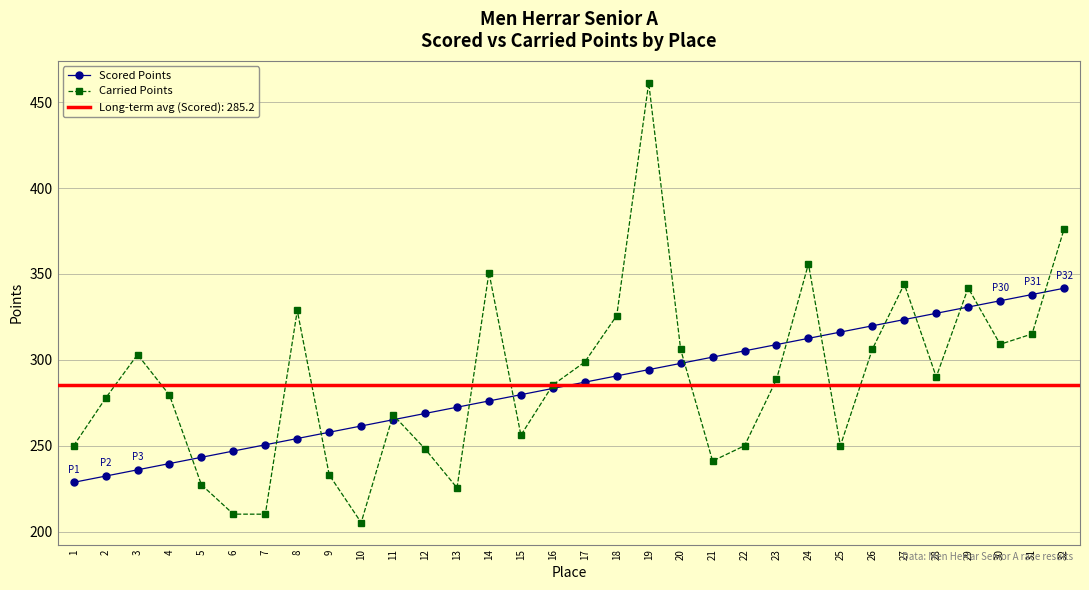

At which label is Carried Points closest to 333?

8